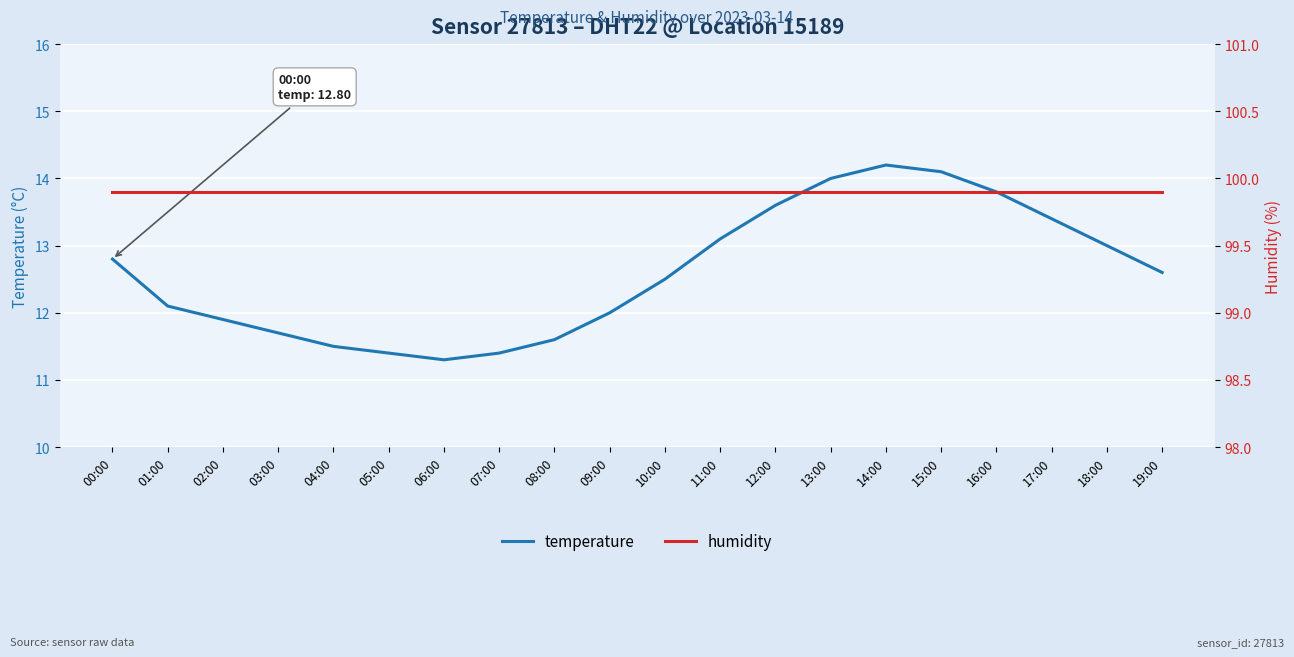

True or false: humidity and temperature intersect in this chart.

False